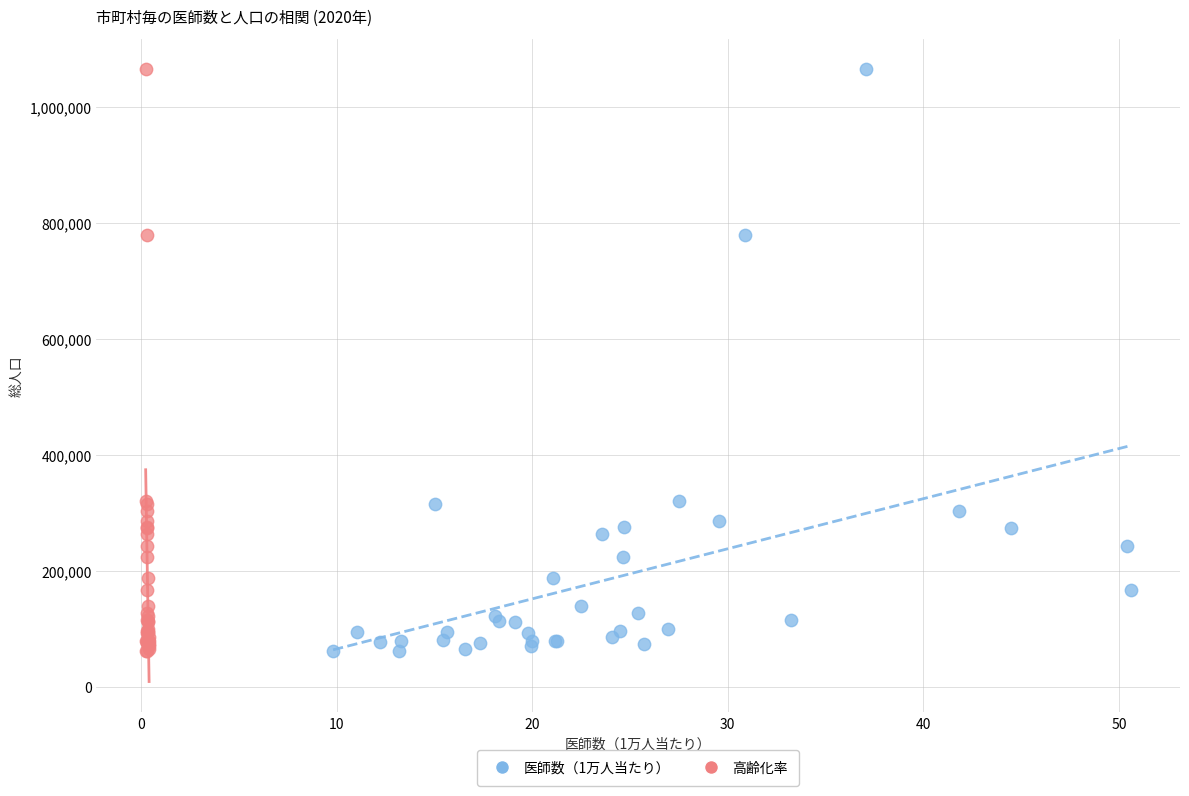

What are all the series names shown in the legend?

医師数（1万人当たり）, 高齢化率